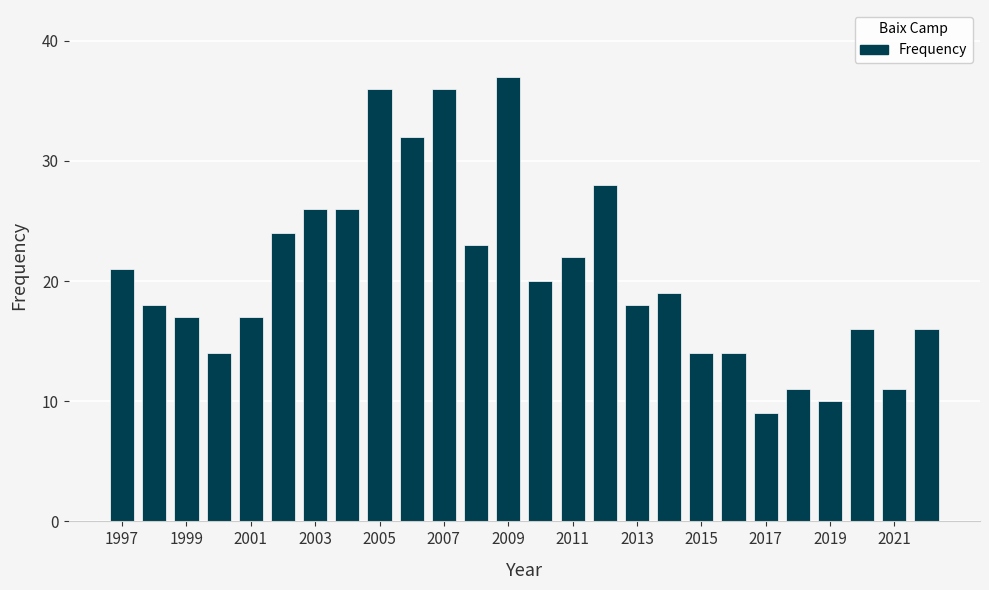

Count the number of data series in this chart.

1